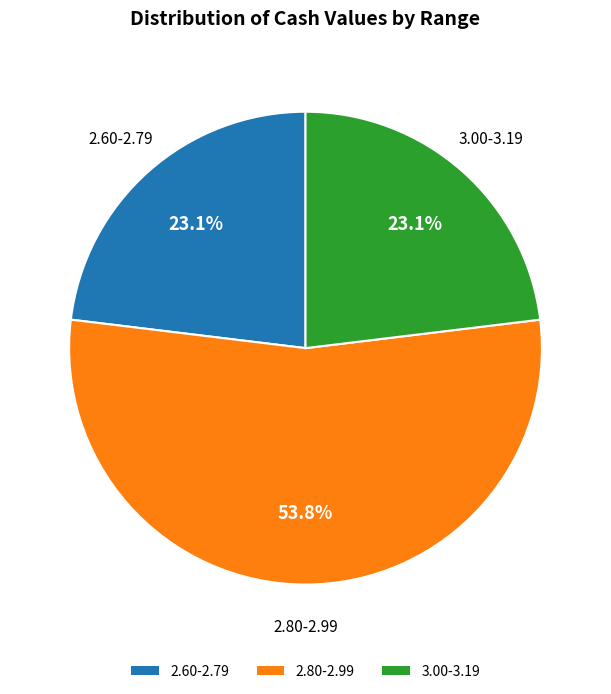

Is there any slice that represents more than half of the pie?

Yes